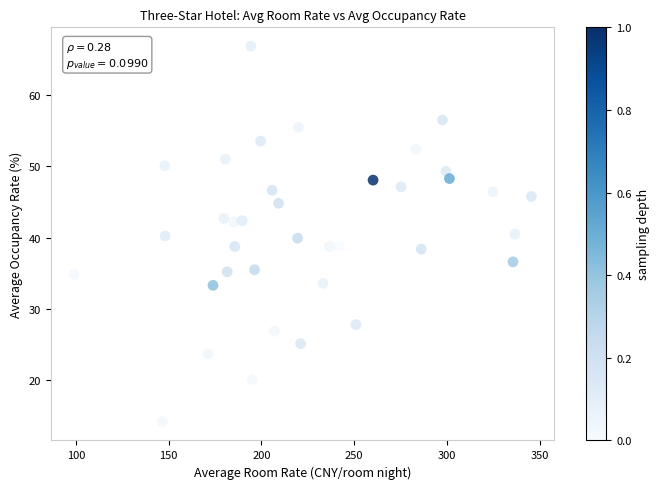

What is the range of X values (max minus min)?

246.6